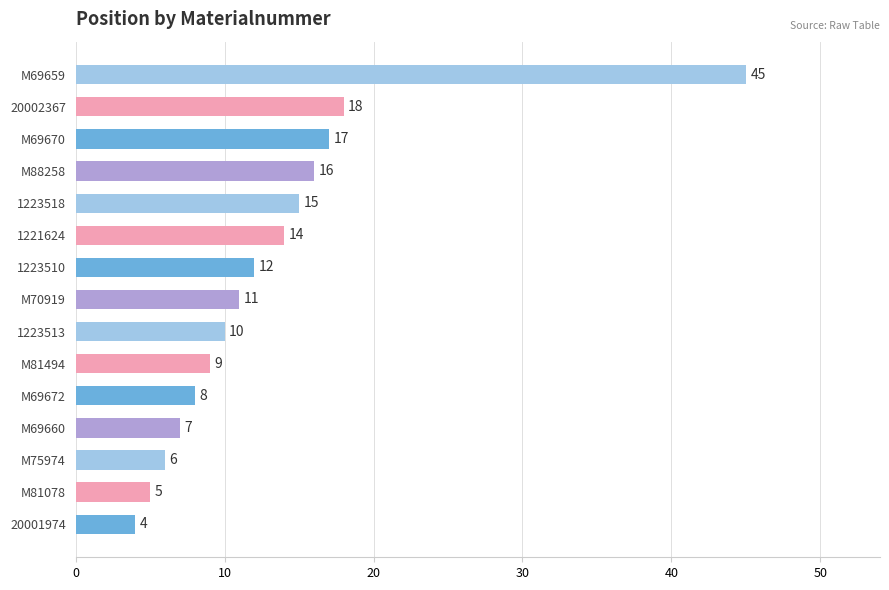

How many values are below 11?

7